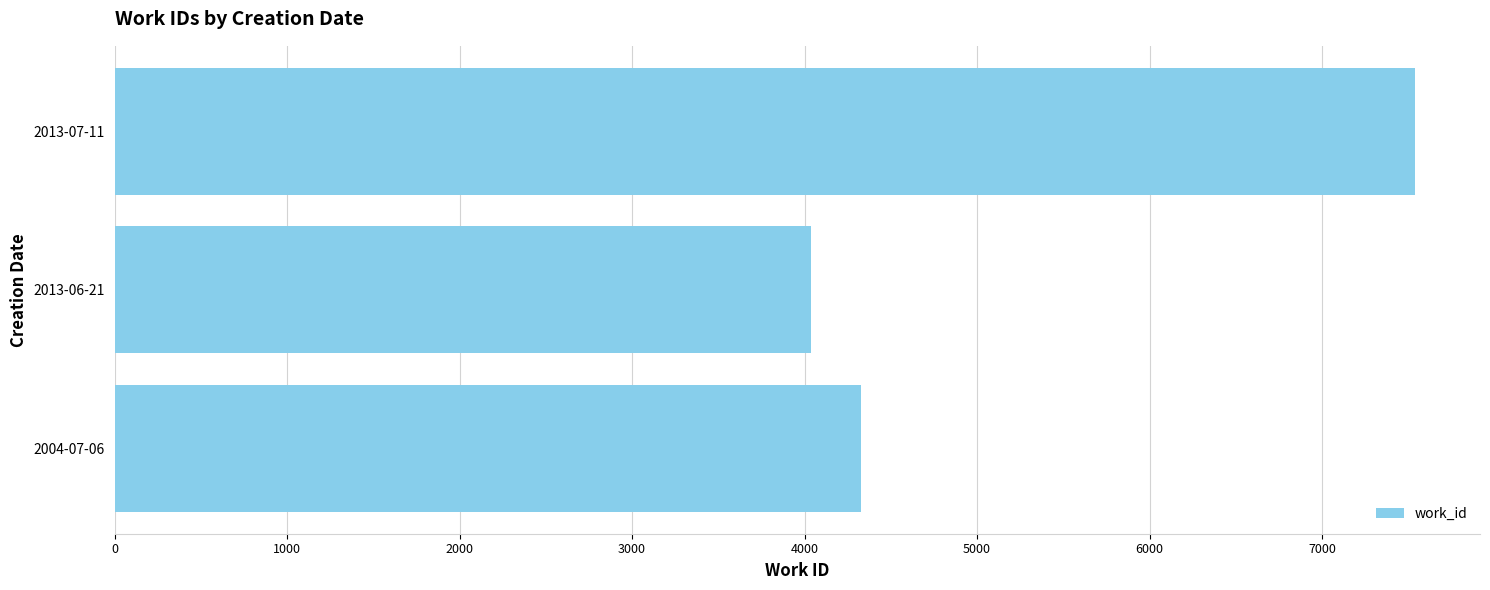

What is the sum of all values?

15905